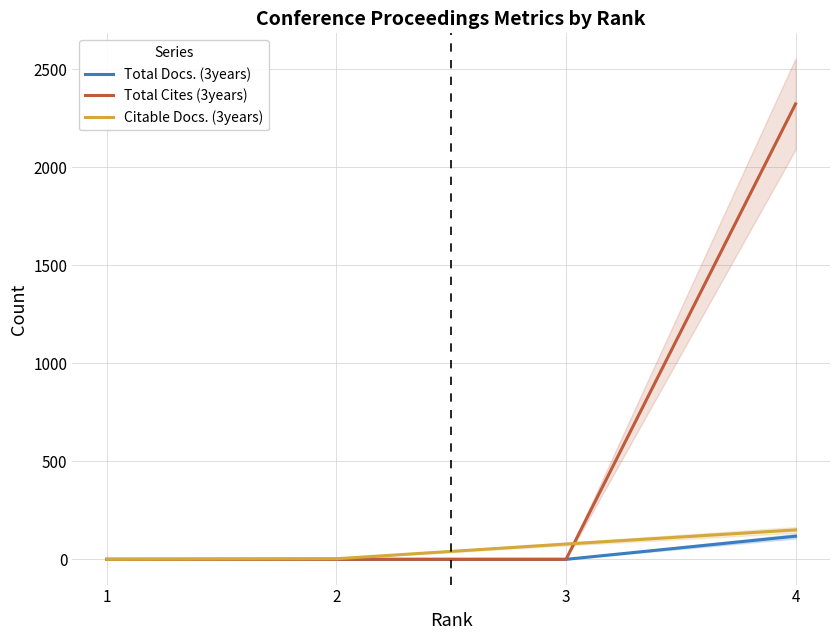

True or false: Total Cites (3years) has more than 2 interior local peaks.

False